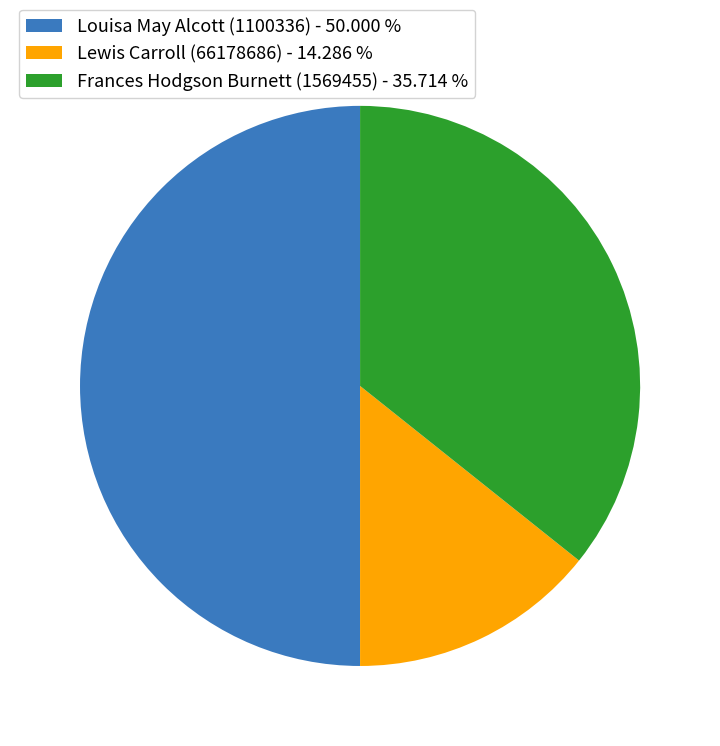

Between Frances Hodgson Burnett (1569455) - 35.714 % and Lewis Carroll (66178686) - 14.286 %, which is larger?

Frances Hodgson Burnett (1569455) - 35.714 %